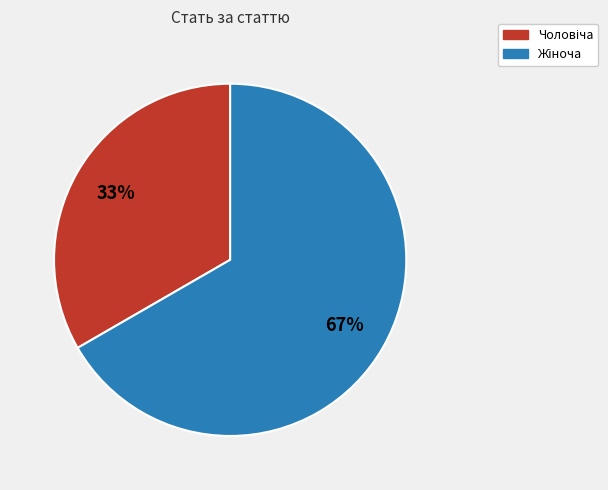

Is there any slice that represents more than half of the pie?

Yes